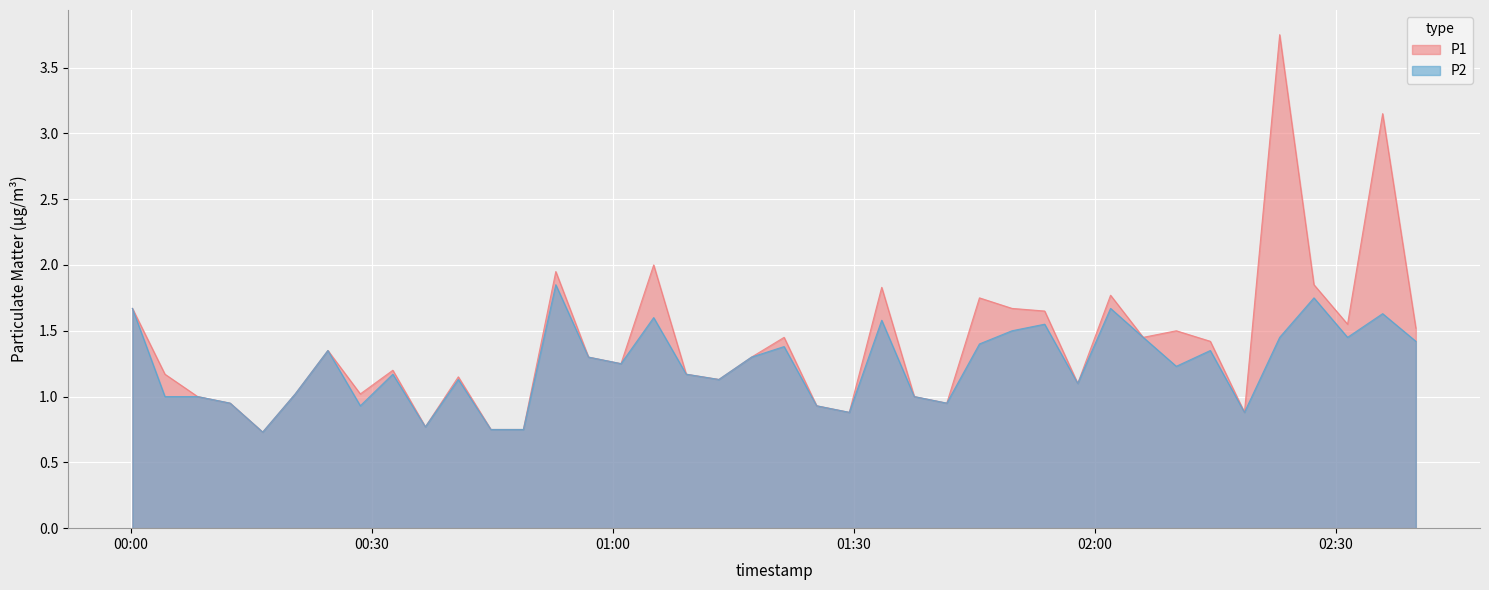

What is the average value of the P2 series?

1.2